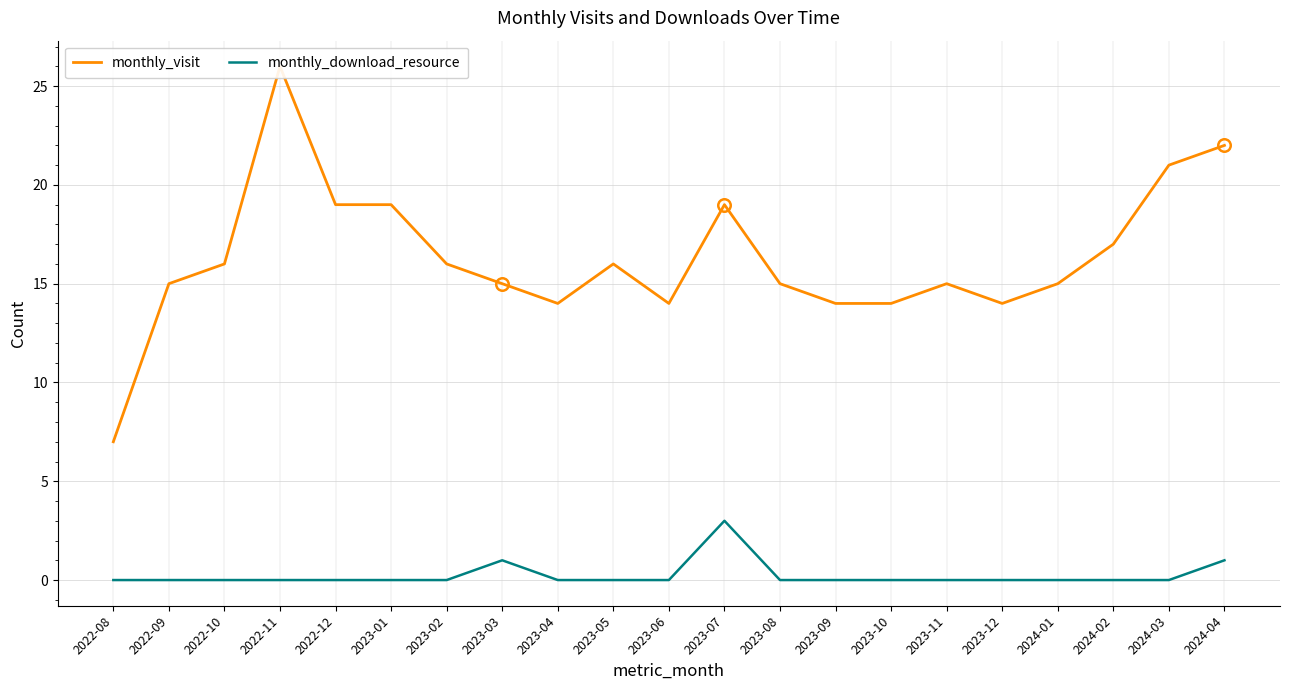

What is the maximum value for monthly_visit?

26